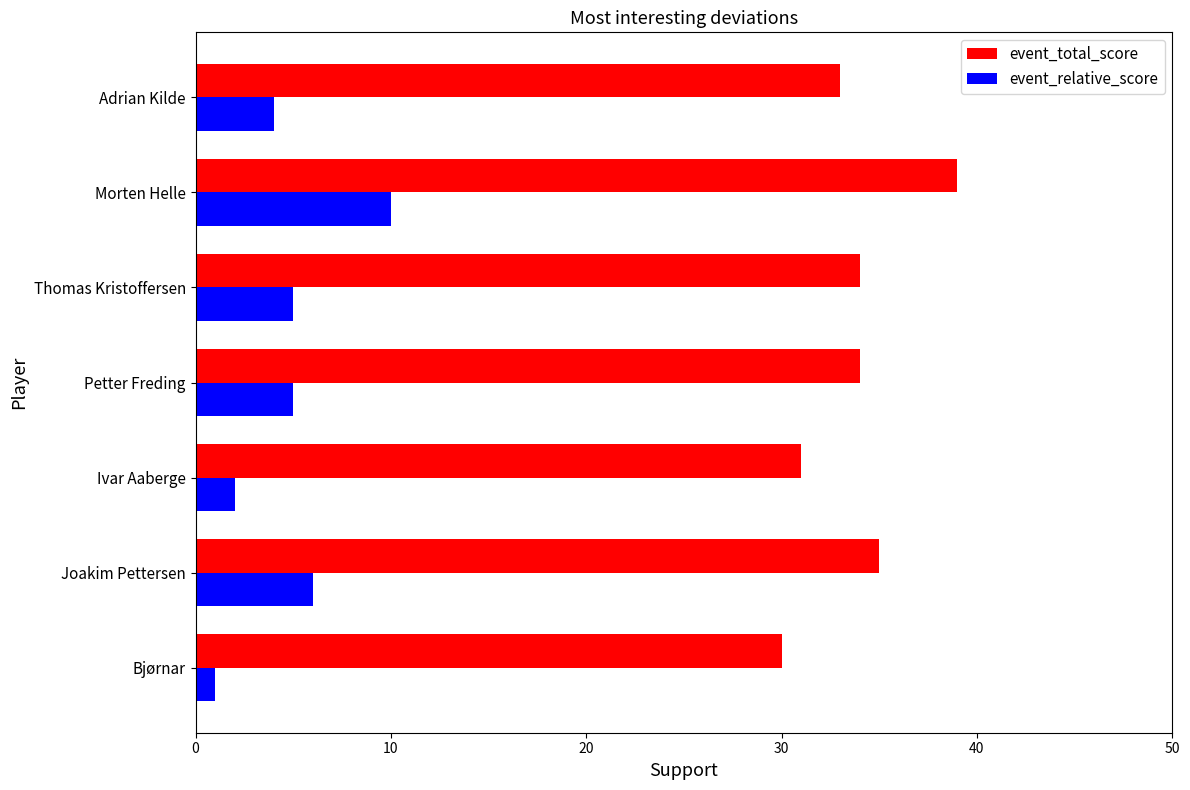

Which category has the highest value across all series?

Morten Helle